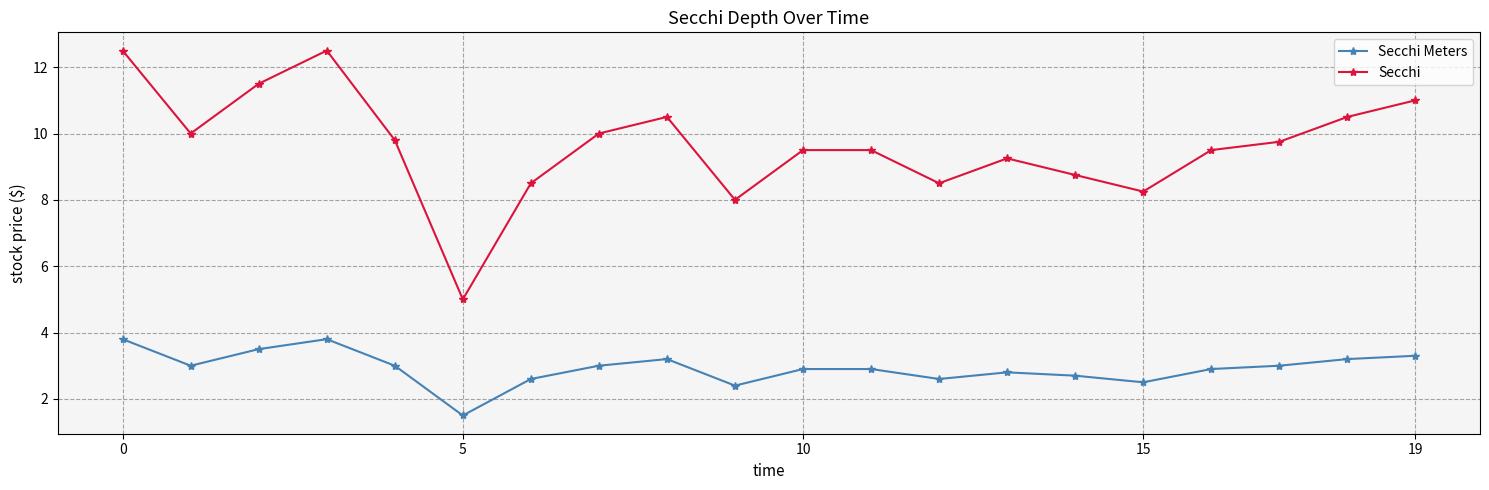

True or false: Secchi Meters and Secchi intersect in this chart.

False